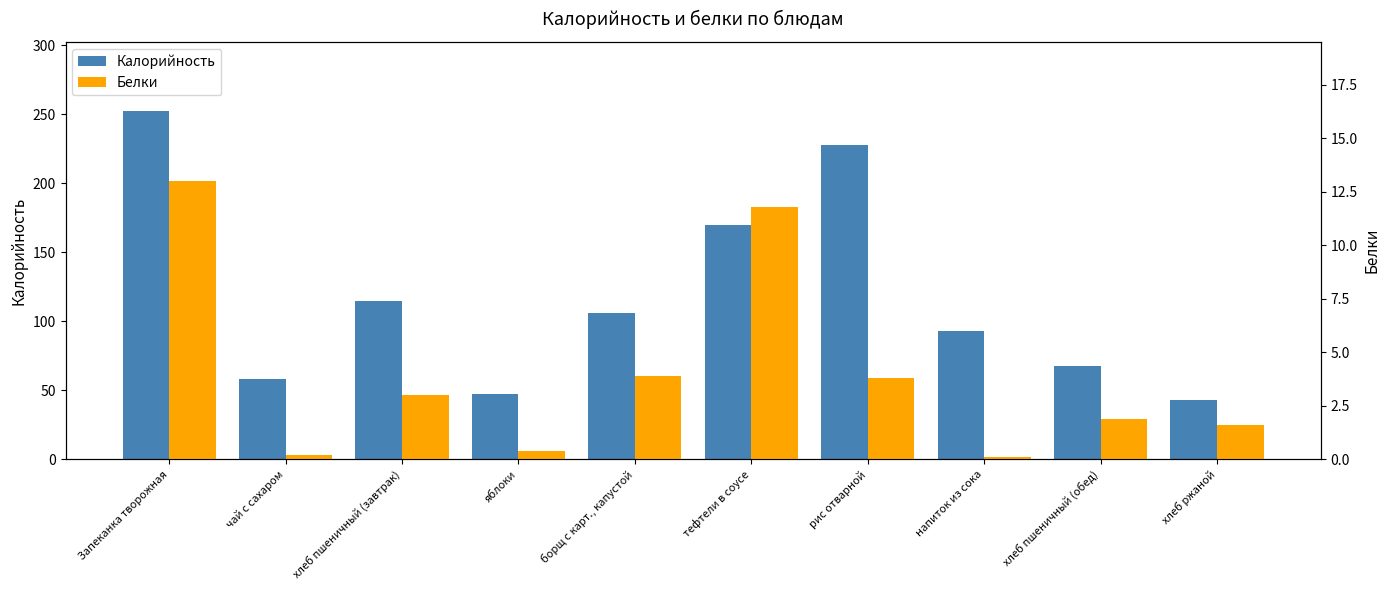

At which label does Белки reach its peak?

Запеканка творожная